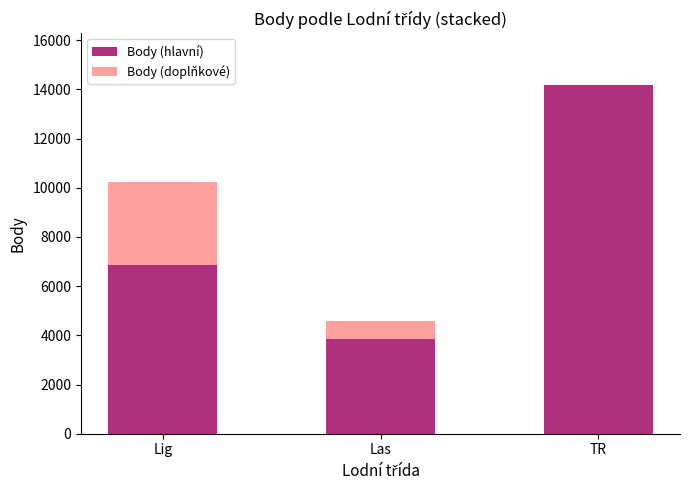

Reading left to right, transcribe the values for Body (hlavní).

Lig=6861	Las=3837	TR=14162